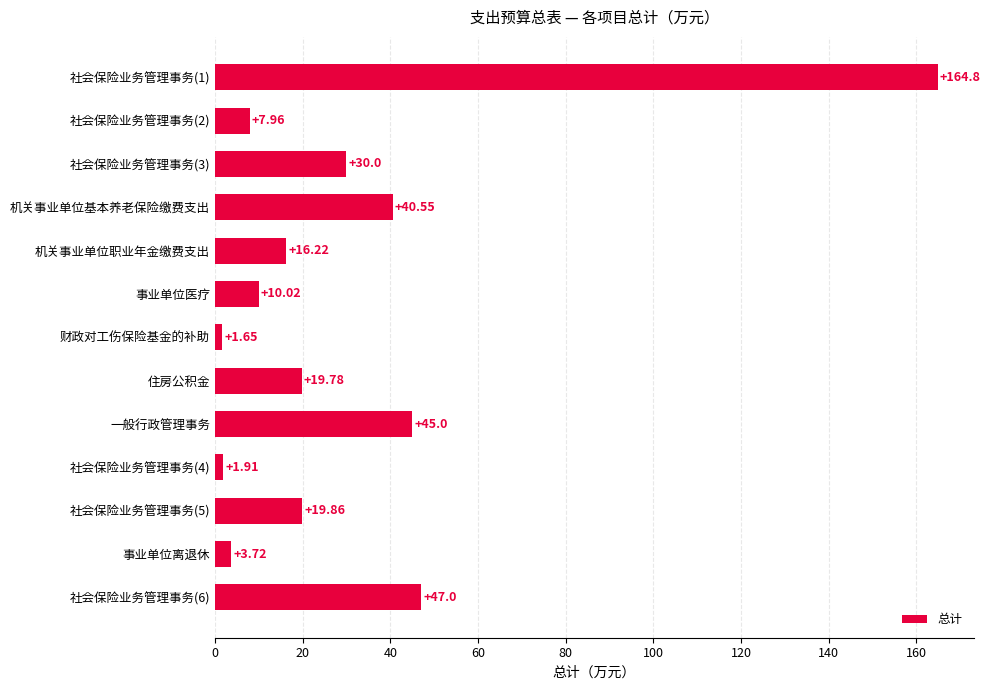

What is the label of the 5th bar from the bottom?

一般行政管理事务